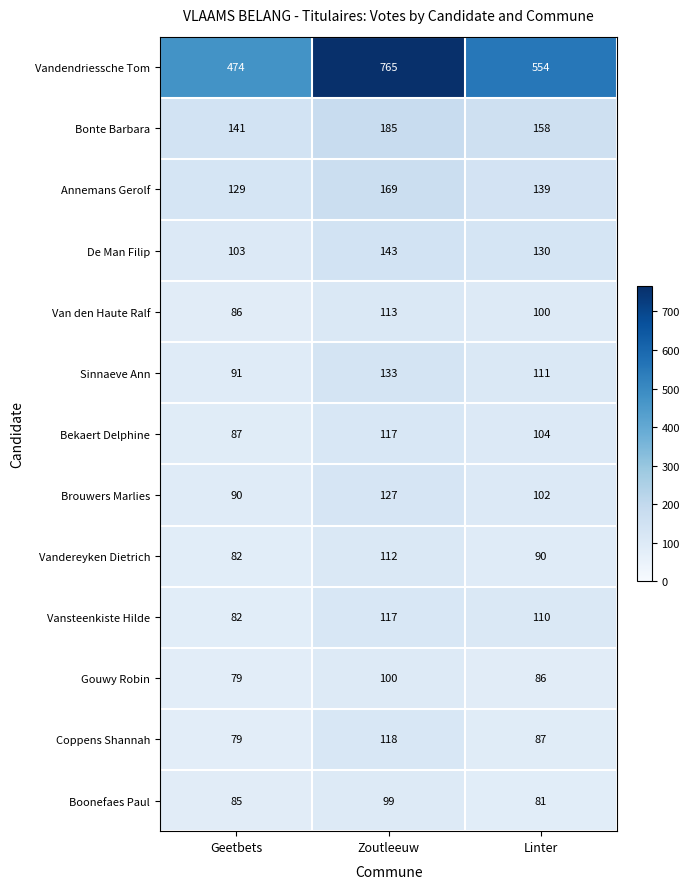

Which series has the largest range (max minus min)?

Vandendriessche Tom